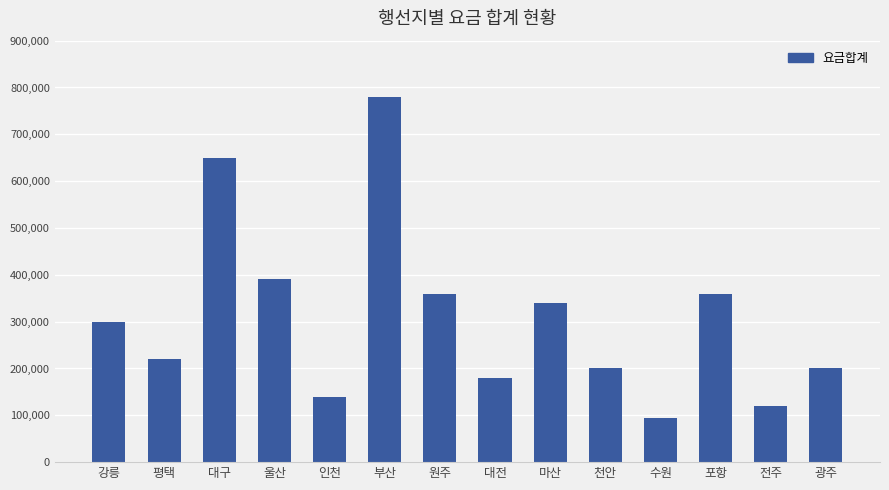

Which has a higher value, 대전 or 광주?

광주